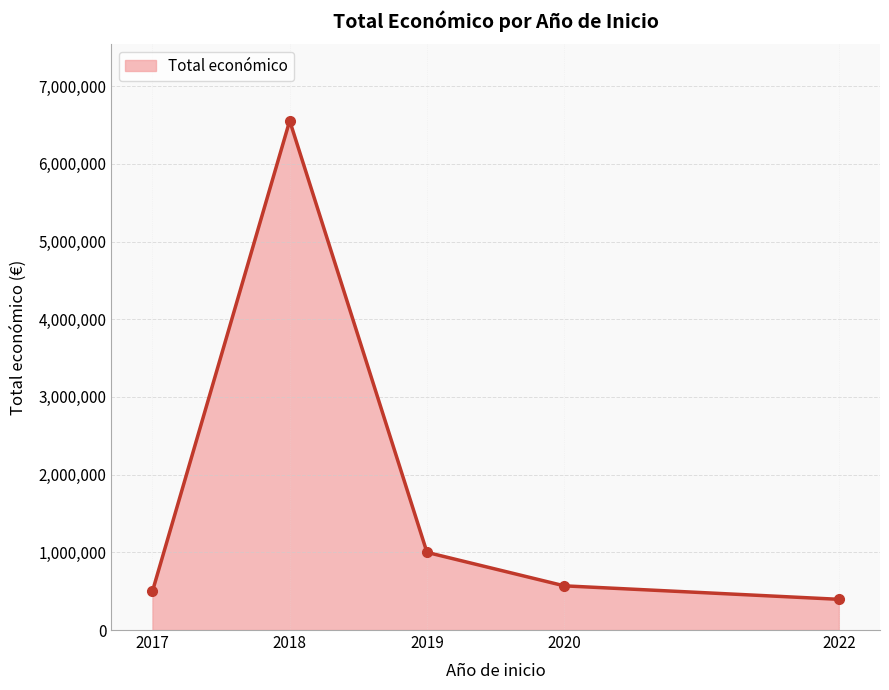

Does the chart have visible grid lines?

Yes